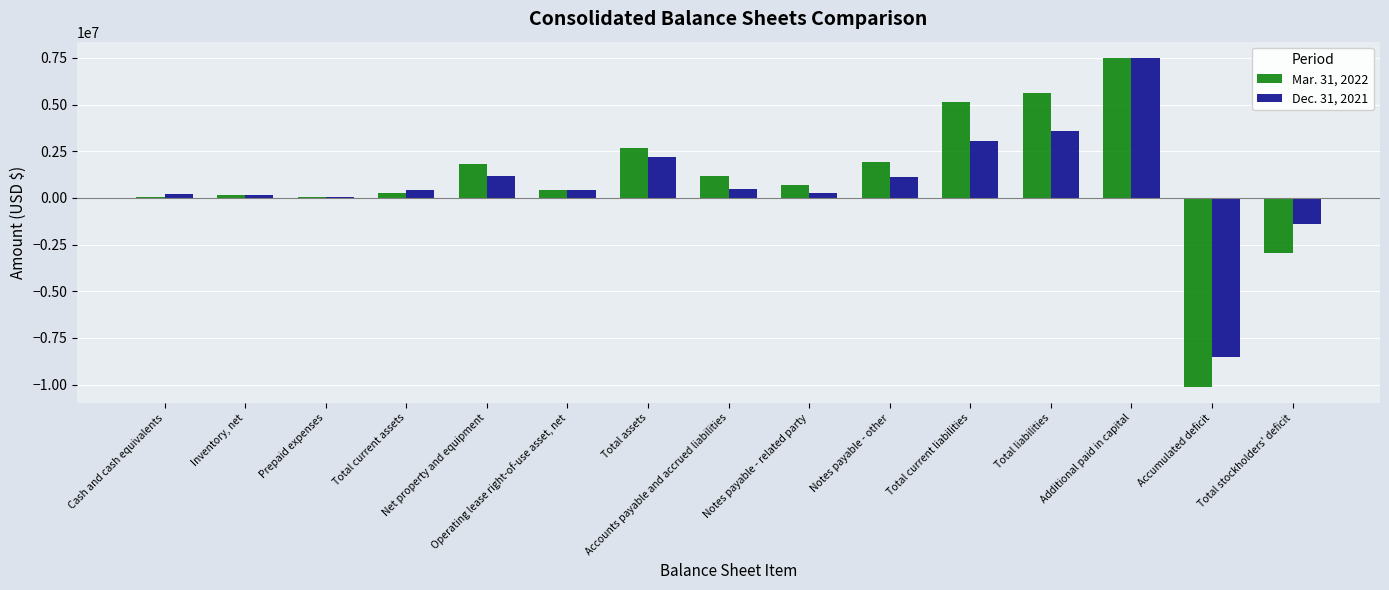

Count the number of data series in this chart.

2